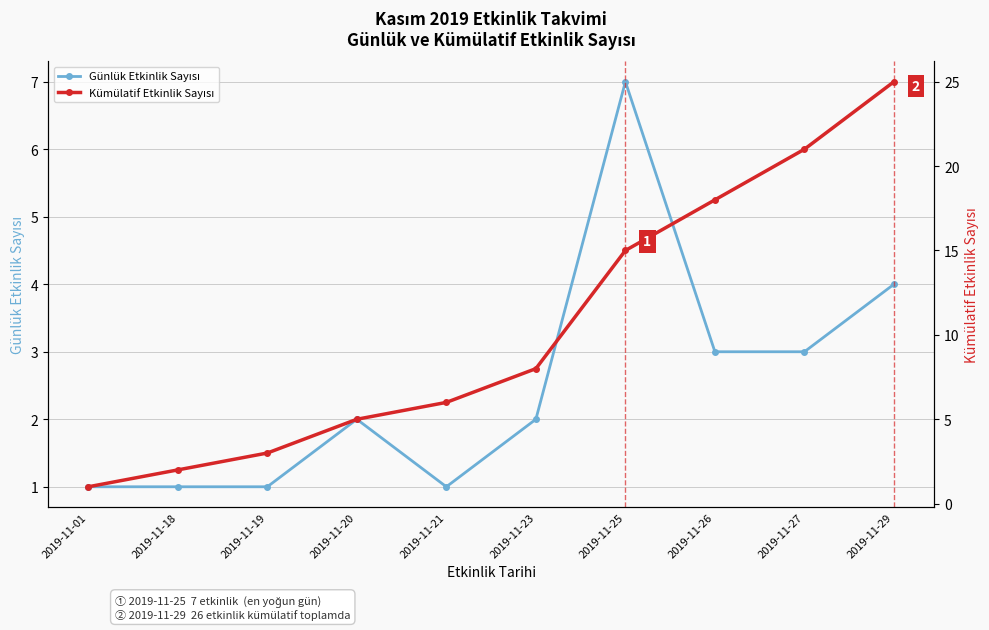

What is the difference between the second highest and second lowest values in the Kümülatif Etkinlik Sayısı series?

19